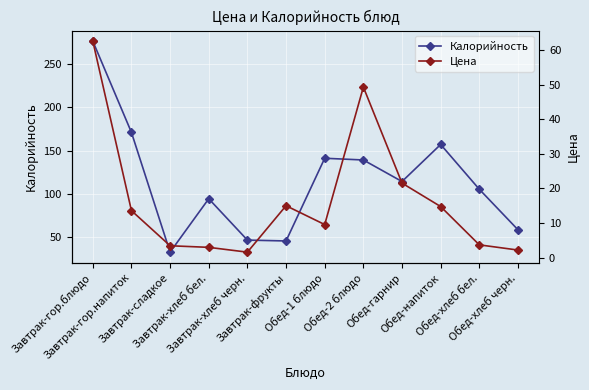

What are all the series names shown in the legend?

Калорийность, Цена